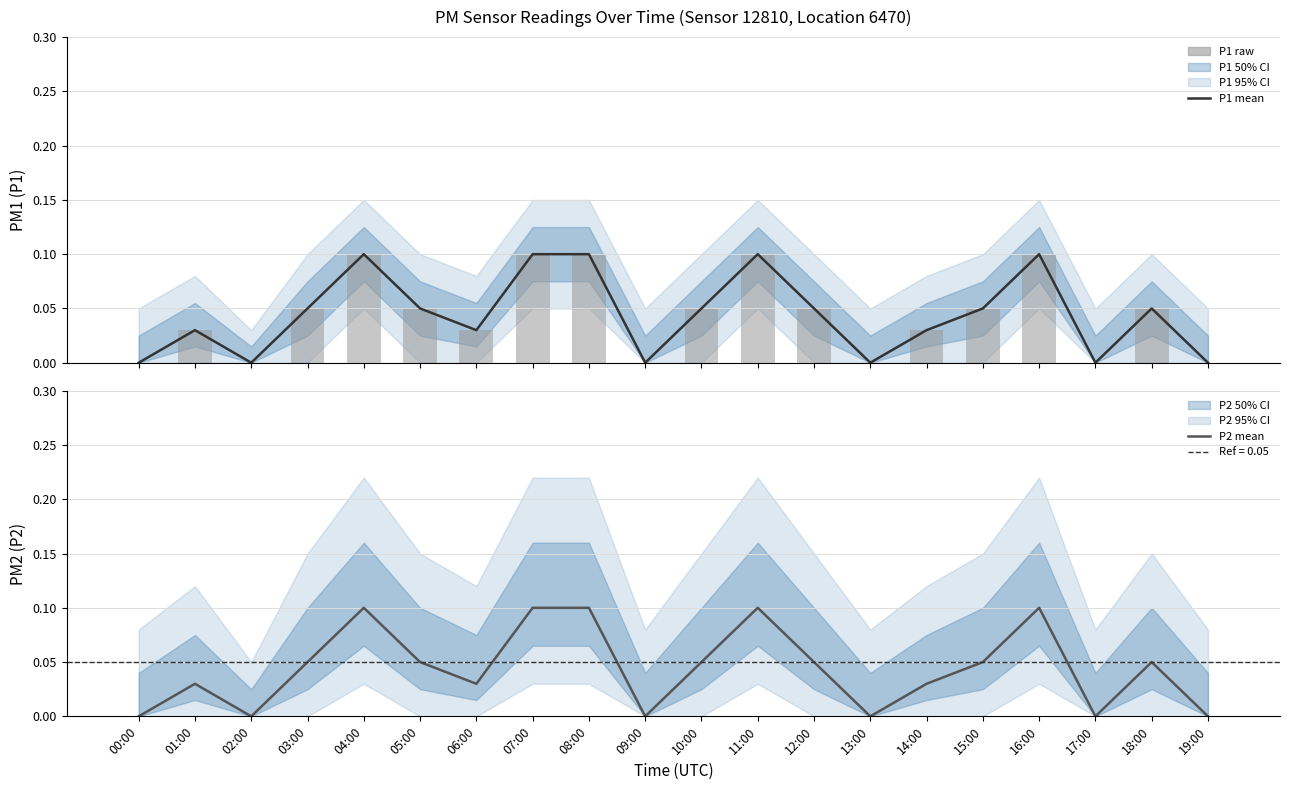

Between 02:00 and 01:00, which is larger?

01:00